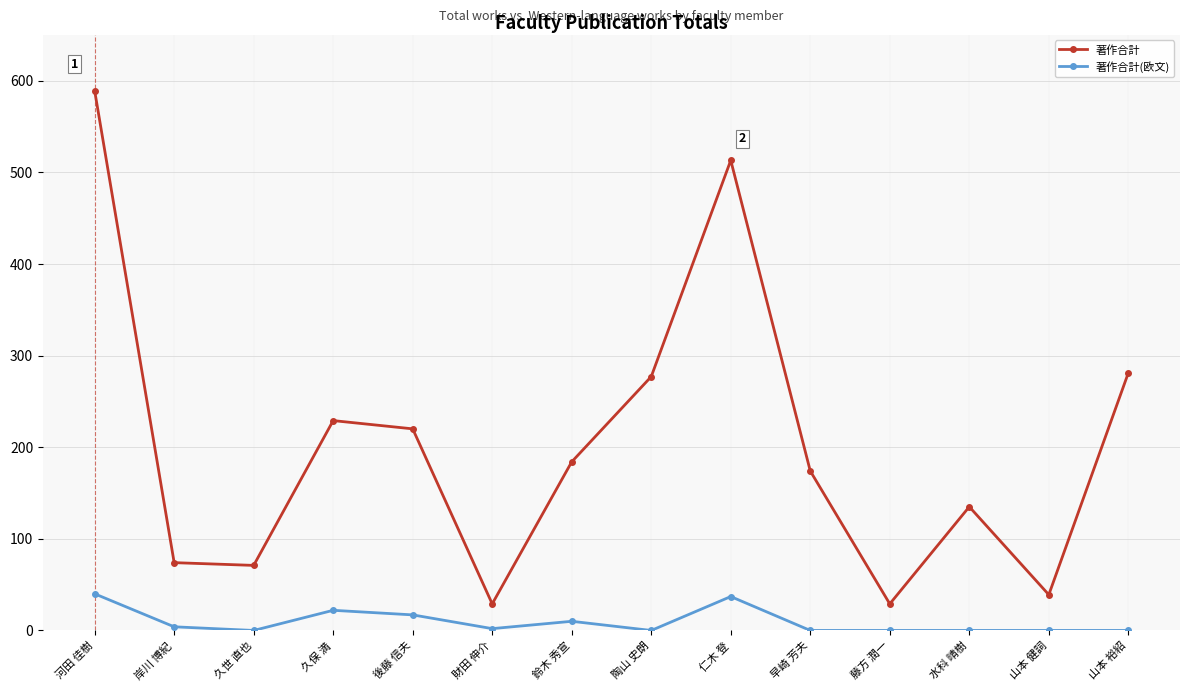

The 著作合計(欧文) series shows 20 at 水科 晴樹. True or false?

False